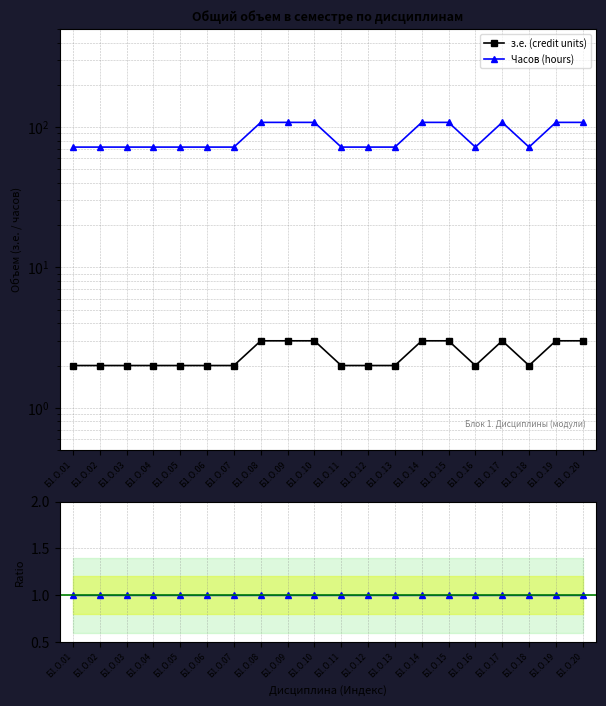

Rank the categories by з.е. (credit units) value from highest to lowest.

Б1.О.08, Б1.О.09, Б1.О.10, Б1.О.14, Б1.О.15, Б1.О.17, Б1.О.19, Б1.О.20, Б1.О.01, Б1.О.02, Б1.О.03, Б1.О.04, Б1.О.05, Б1.О.06, Б1.О.07, Б1.О.11, Б1.О.12, Б1.О.13, Б1.О.16, Б1.О.18